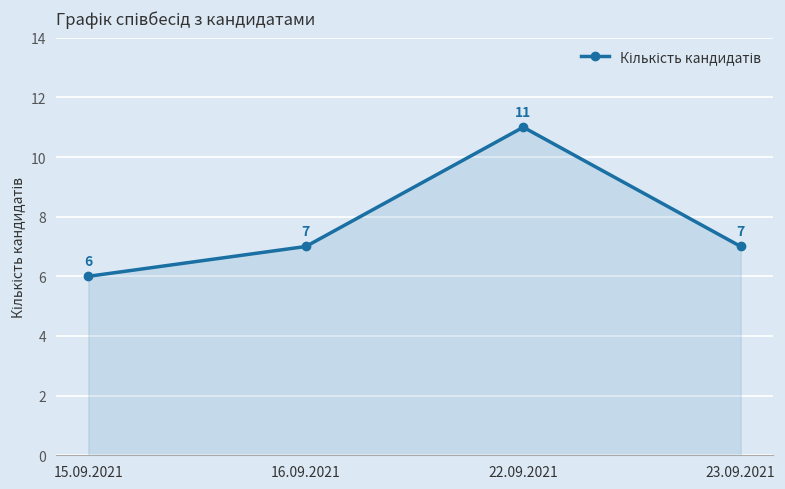

How many lines are shown in the chart?

1